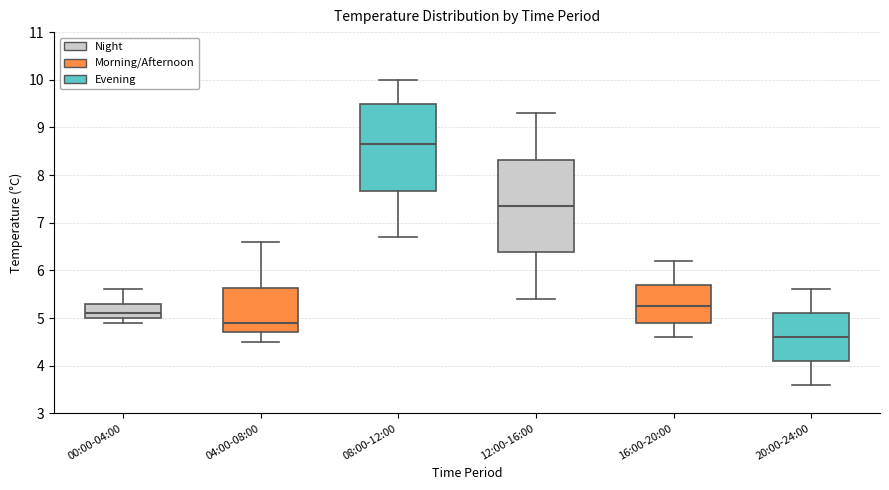

Which box is the tallest, from its lower edge to its upper edge?

12:00-16:00